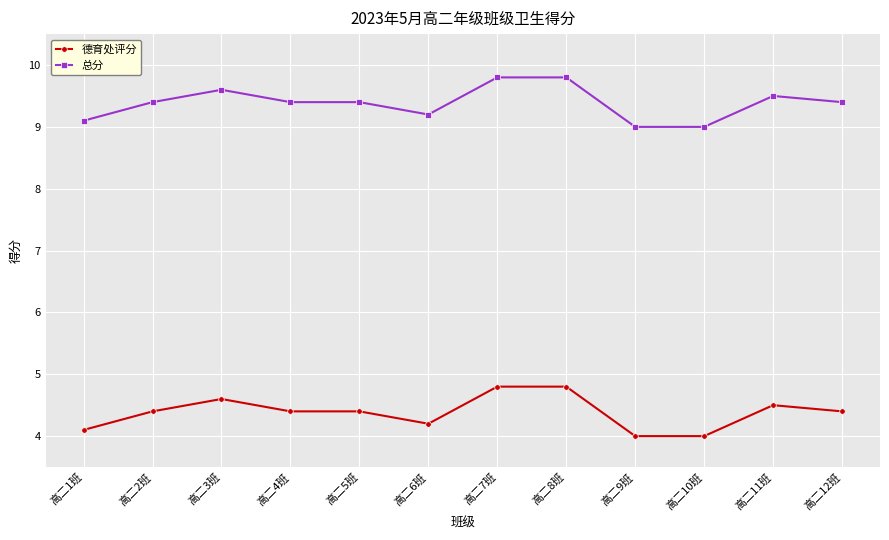

What is the minimum value for 总分?

9.0